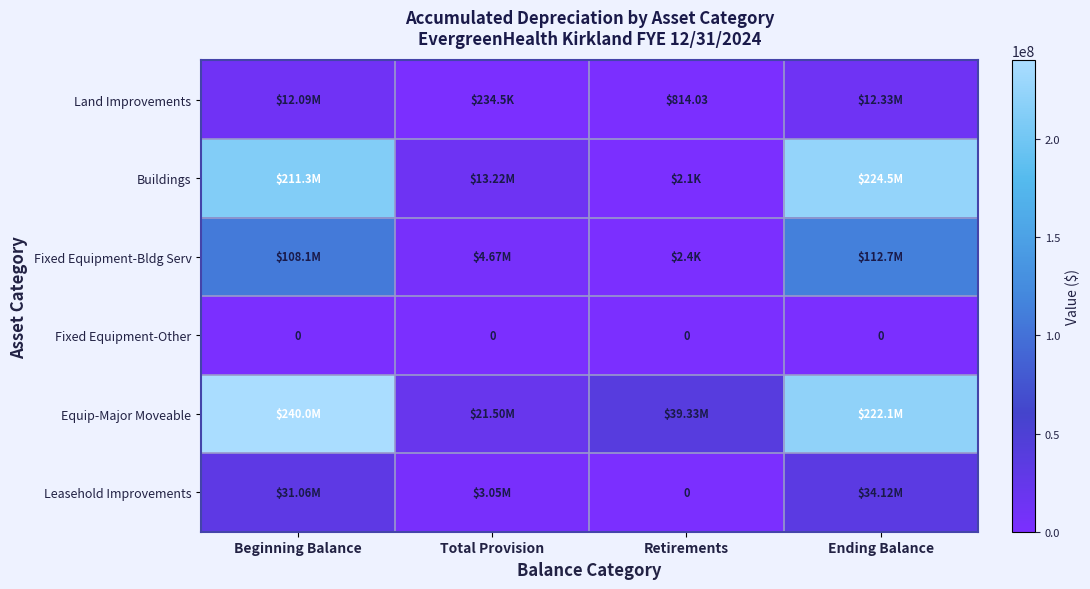

List the series in order of their peak value, lowest first.

Fixed Equipment-Other, Land Improvements, Leasehold Improvements, Fixed Equipment-Bldg Serv, Buildings, Equip-Major Moveable